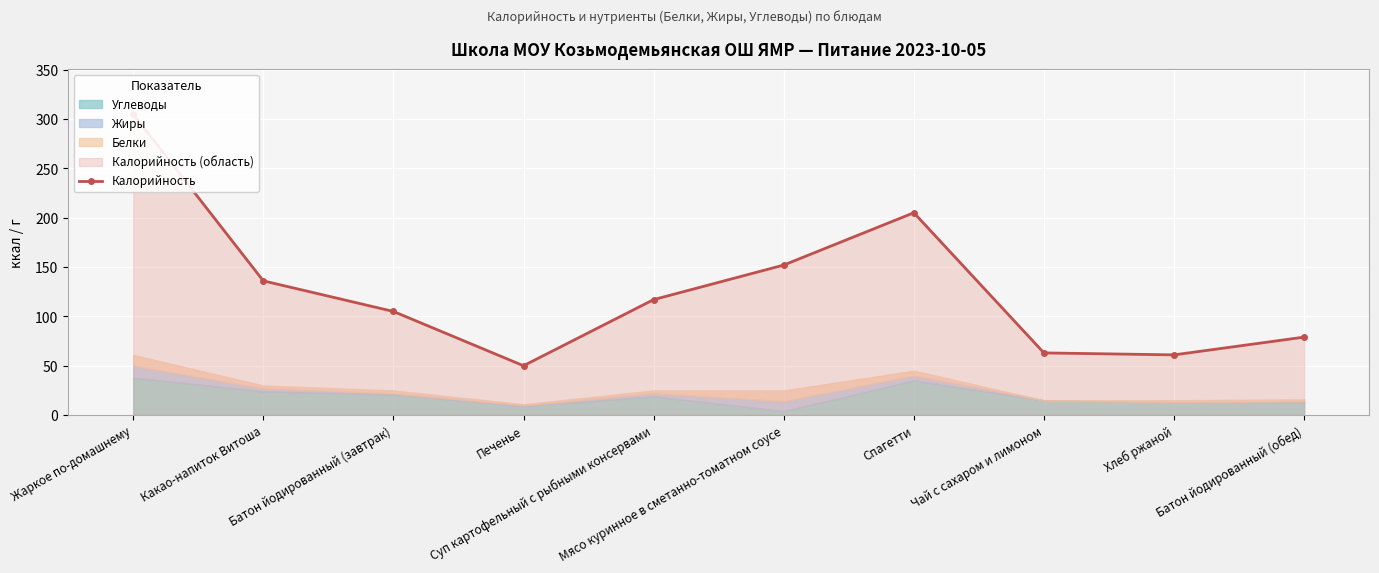

What is the label of the 4th point from the left?

Печенье